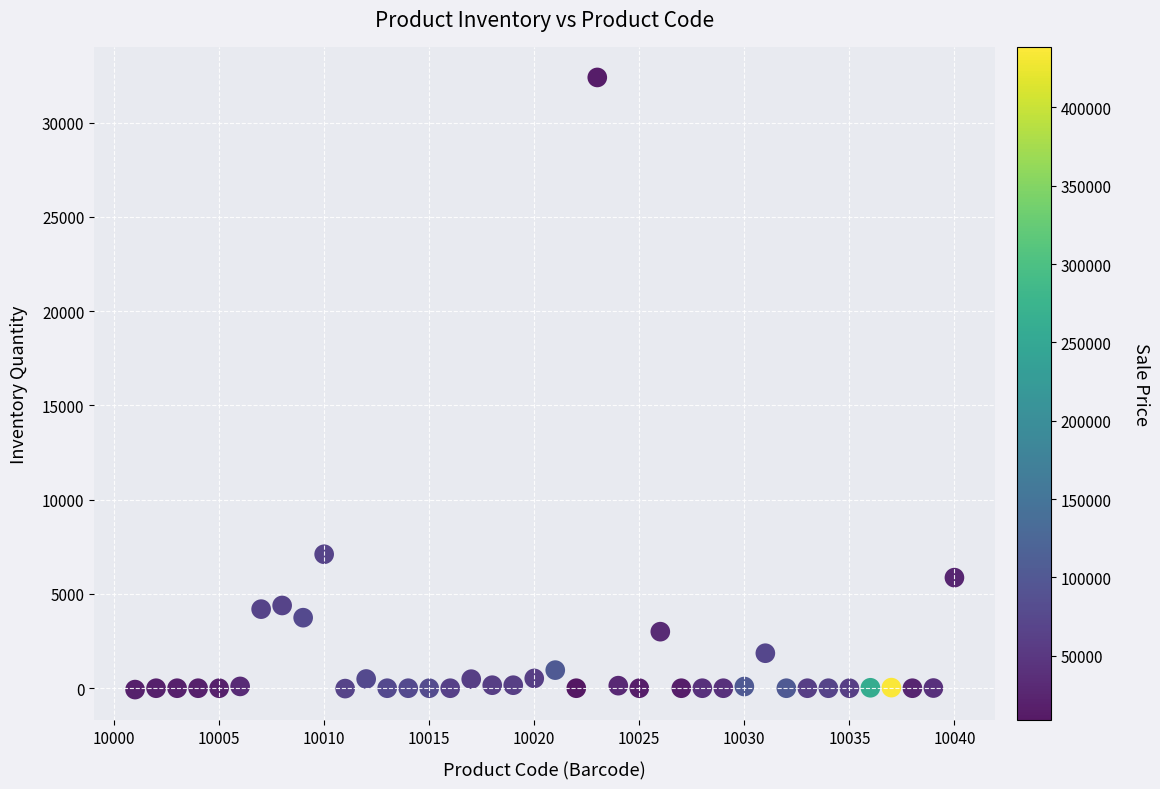

What Y value in the scatter plot is closest to 16165?

7107